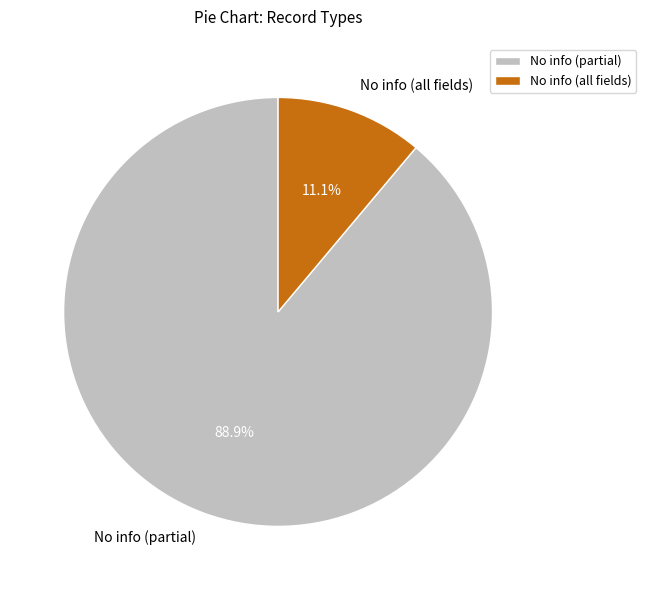

Combined, what portion of the pie is No info (all fields) and No info (partial)?

100.0%